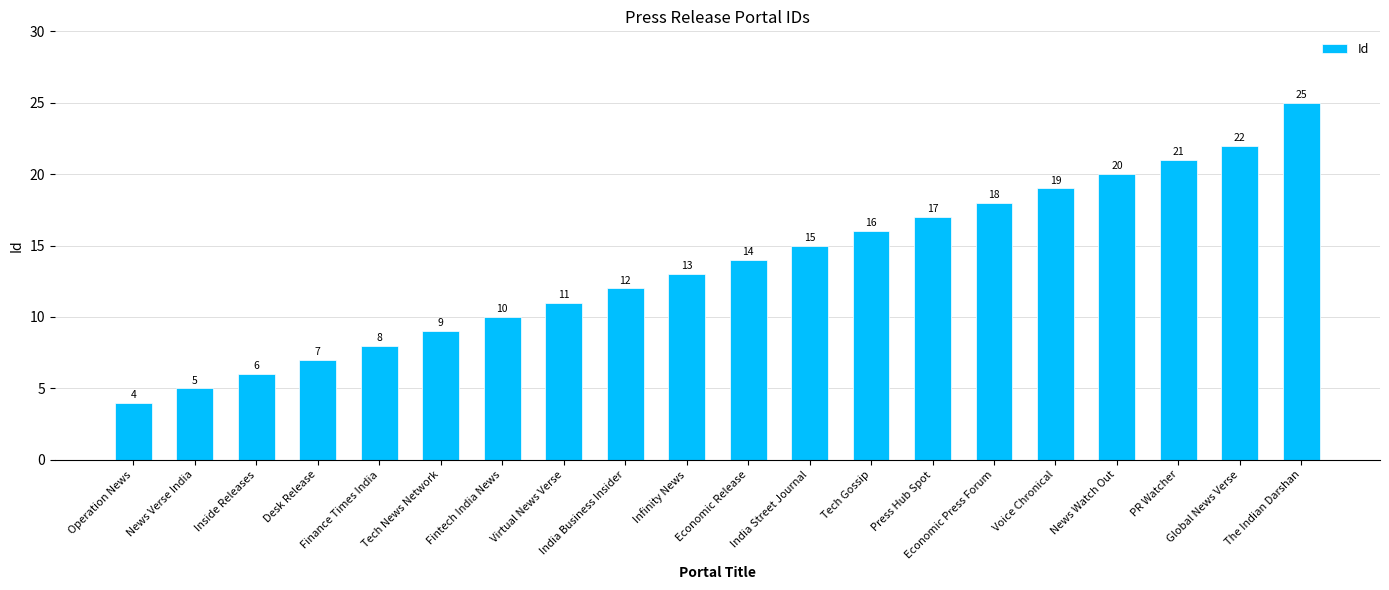

What value does the data have at Economic Release?

14